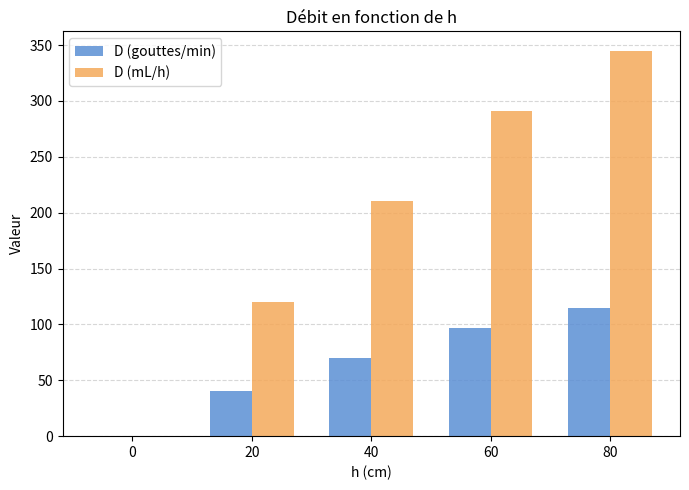

What is the difference between the D (mL/h) values at 60 and 20?

171